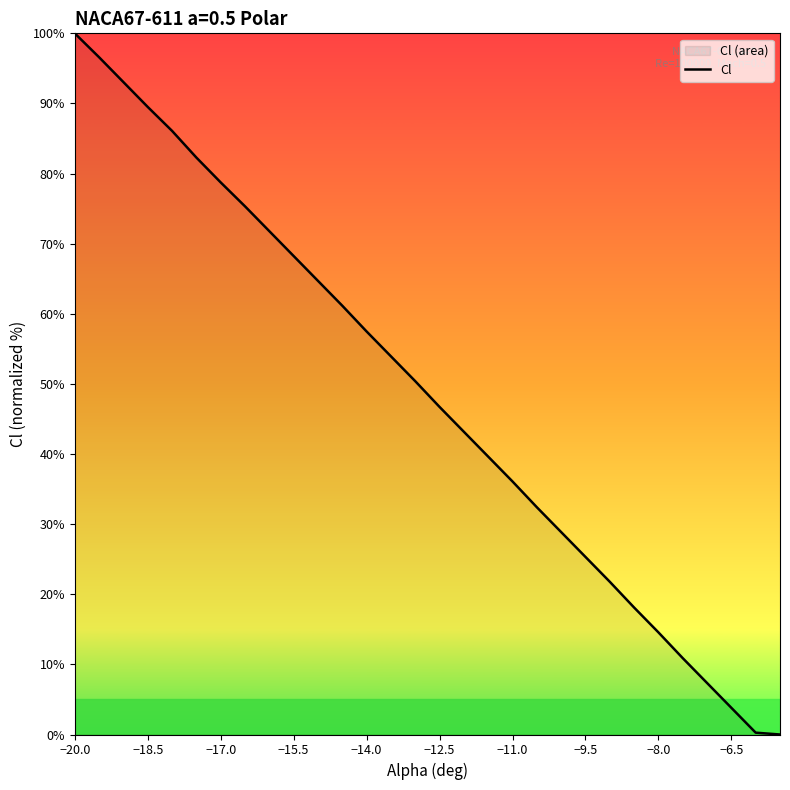

Between −6.5 and −17.0, which is larger?

−17.0